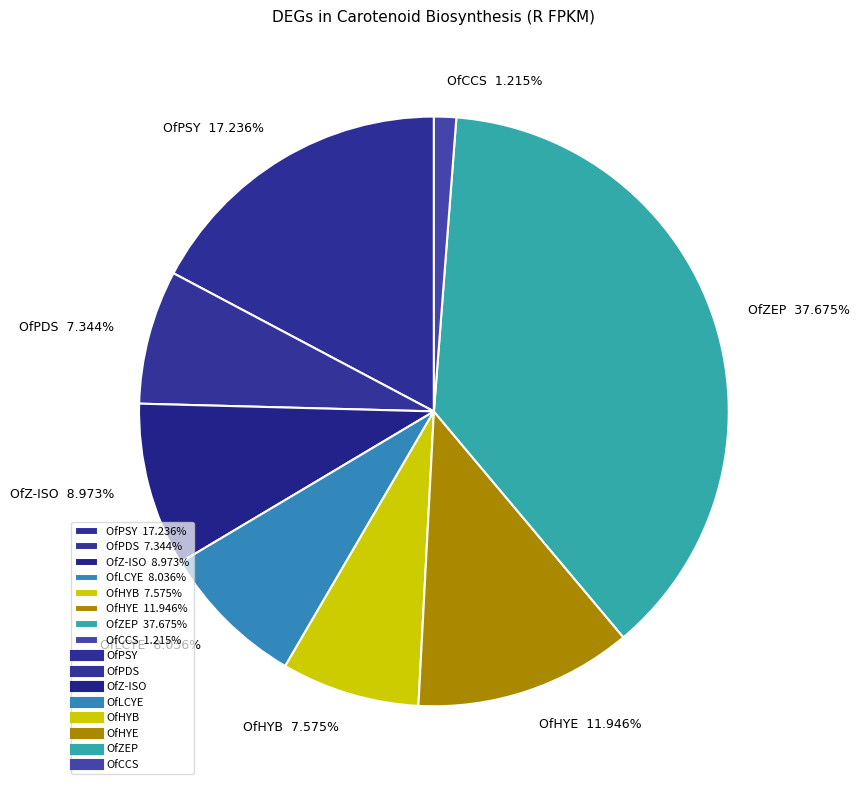

Does any single category account for the majority?

No